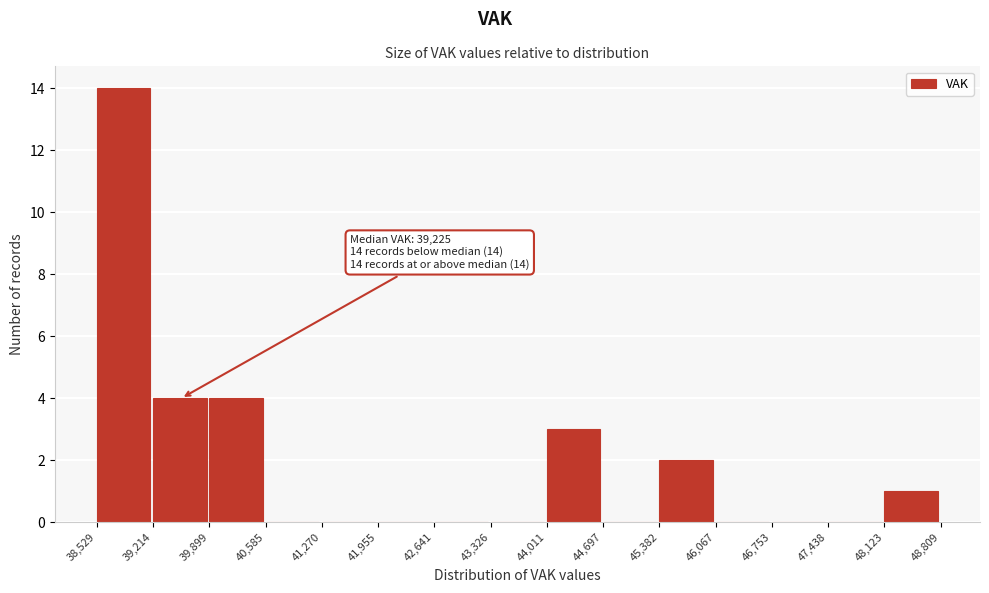

Over which range of the x-axis is the bar tallest?

38,529 to 39,214